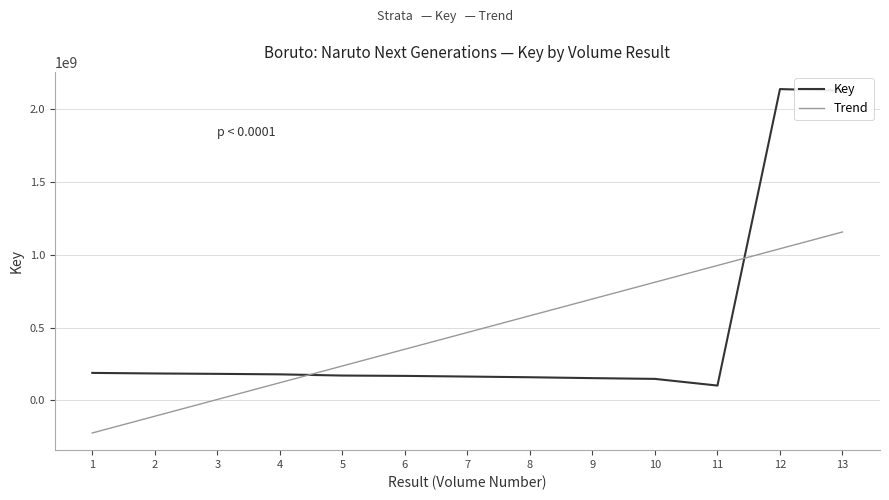

True or false: Key and Trend intersect in this chart.

True